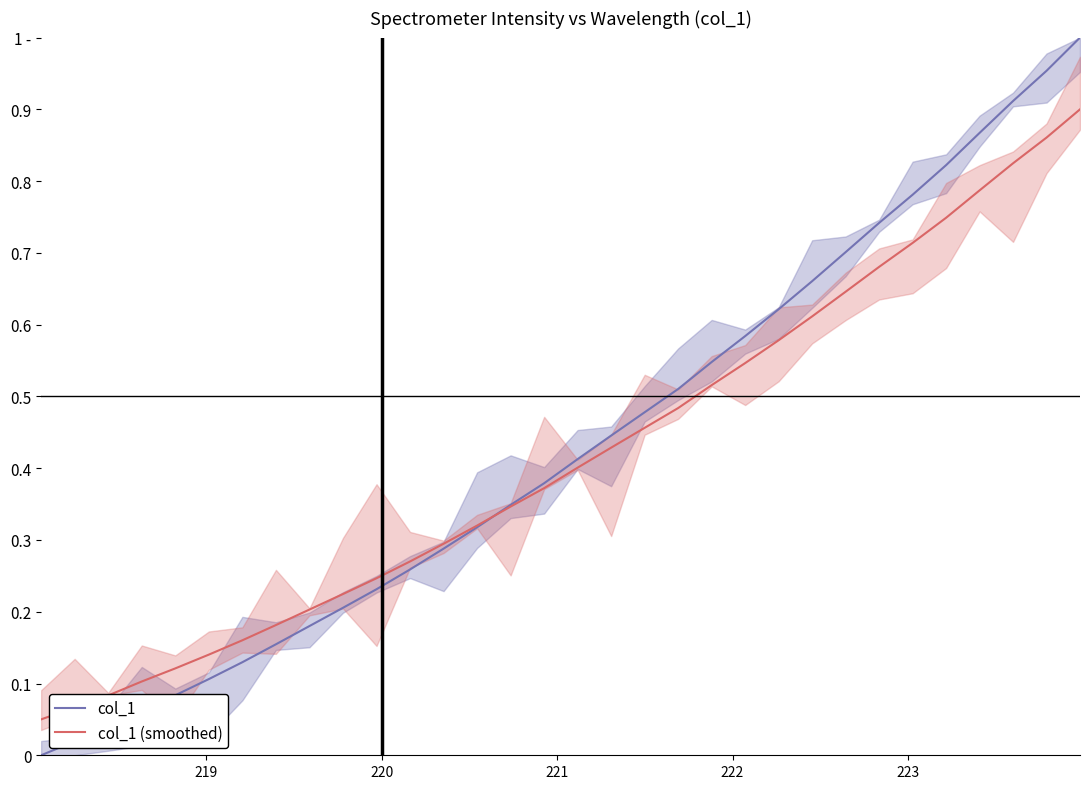

True or false: col_1 has more than 1 interior local peaks.

False